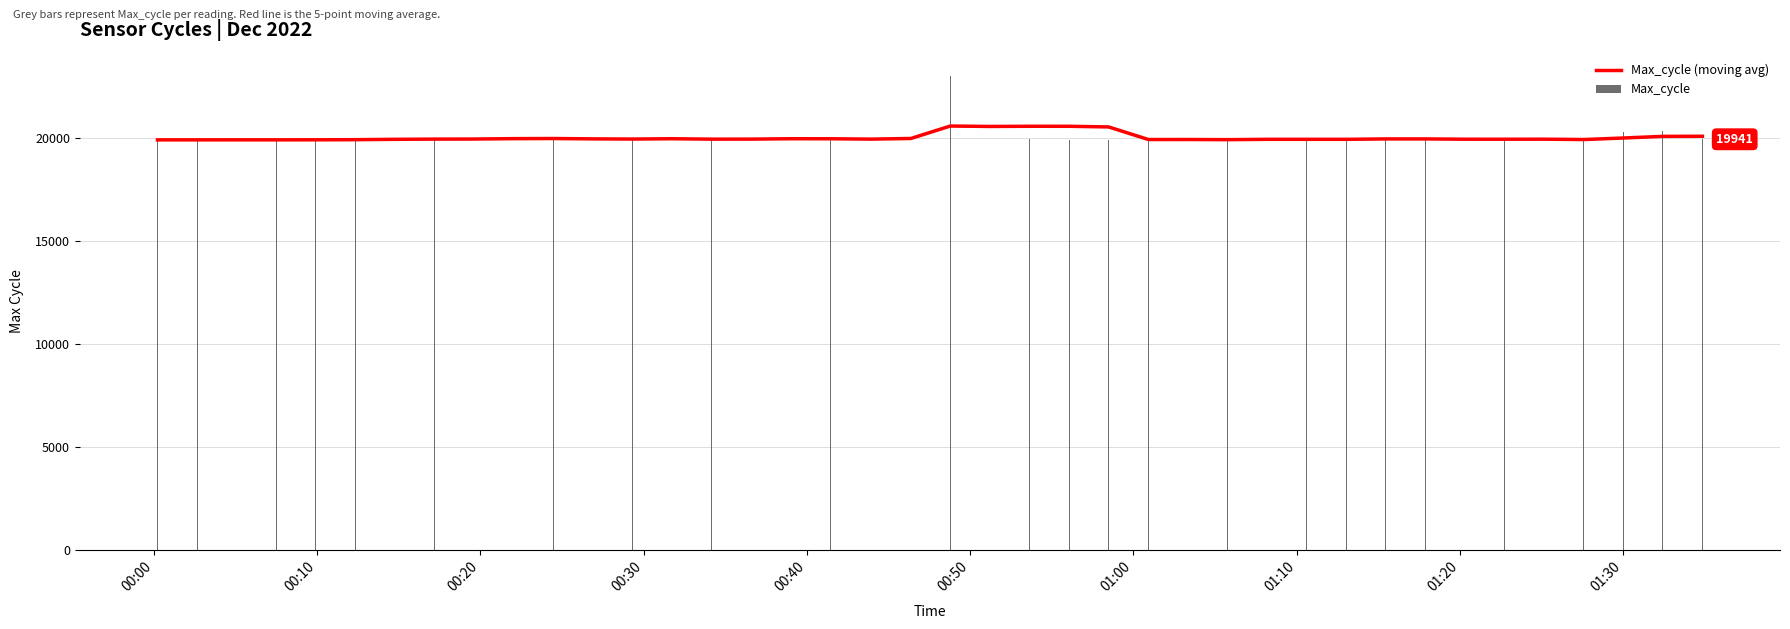

What is the average value of the Max_cycle series?

20041